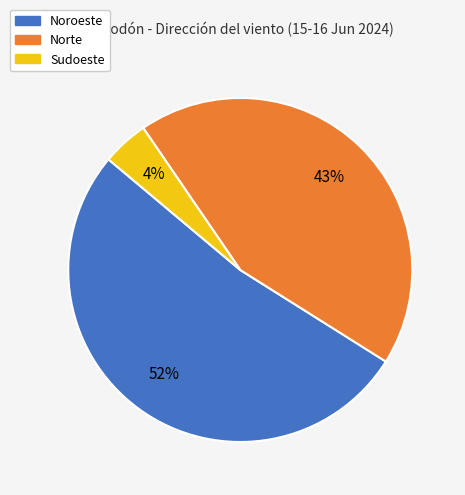

Is there any slice that represents more than half of the pie?

Yes